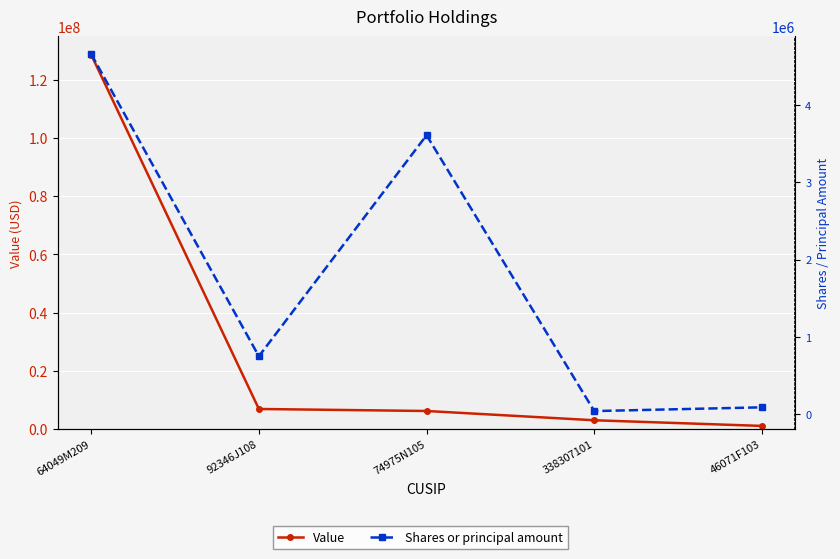

True or false: Value has more than 1 interior local peaks.

False